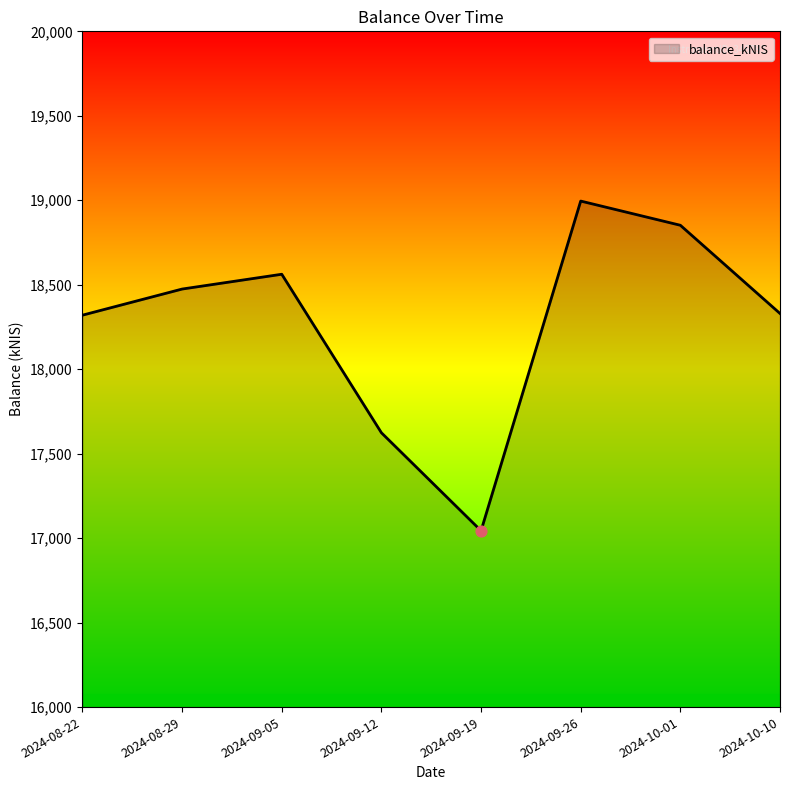

What is the ratio of the value at 2024-08-29 to the value at 2024-09-05?

1.0